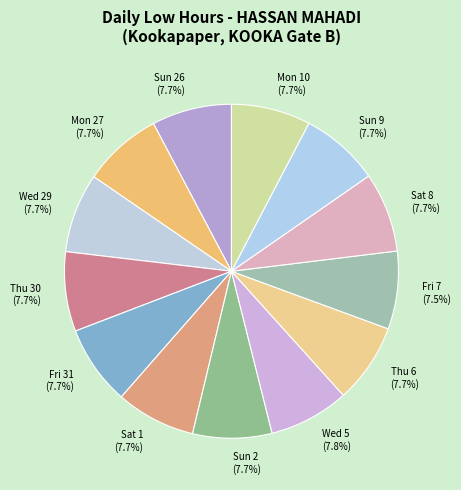

To the nearest percent, what is the combined percentage of Thu 6 and Fri 7?

15%